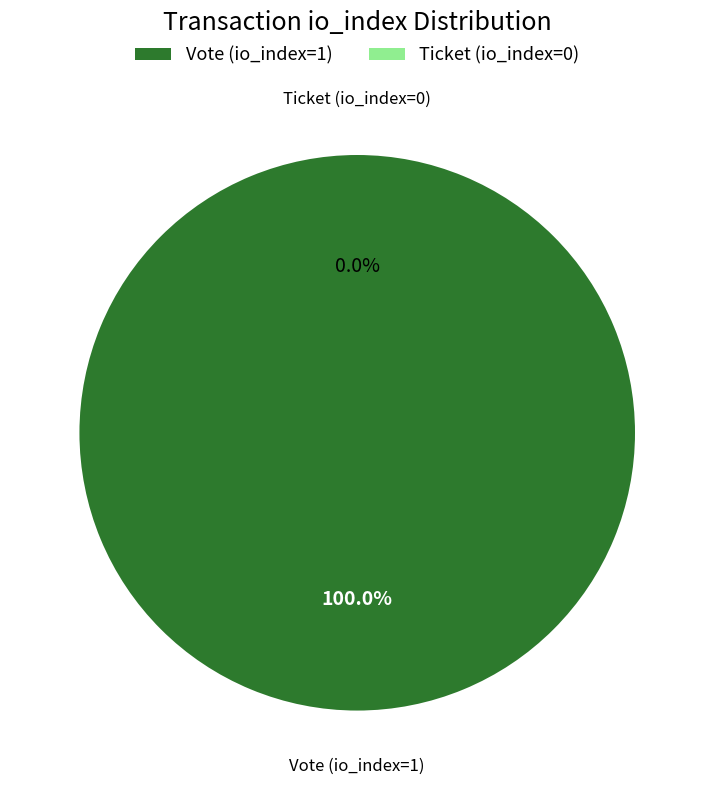

Combined, what portion of the pie is Ticket (io_index=0) and Vote (io_index=1)?

100.0%